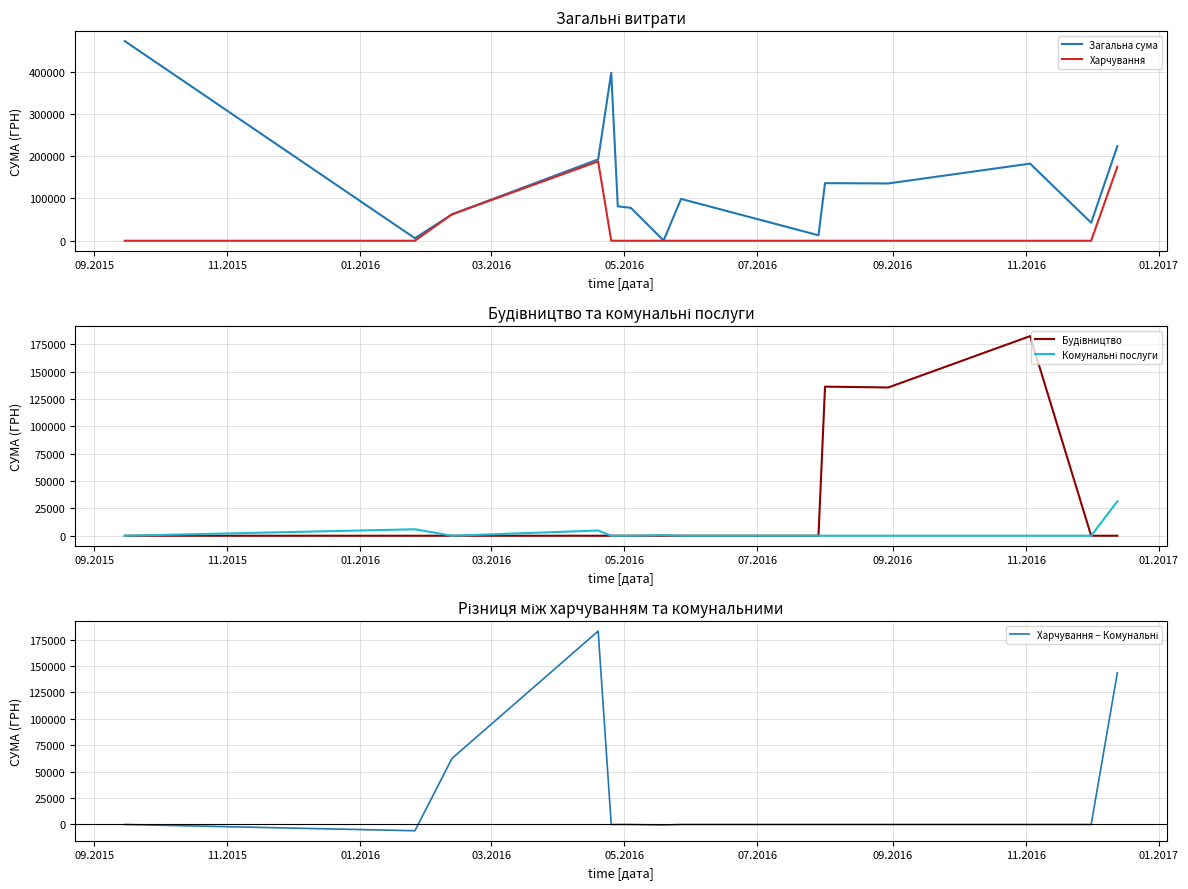

Which series has the largest range (max minus min)?

Загальна сума